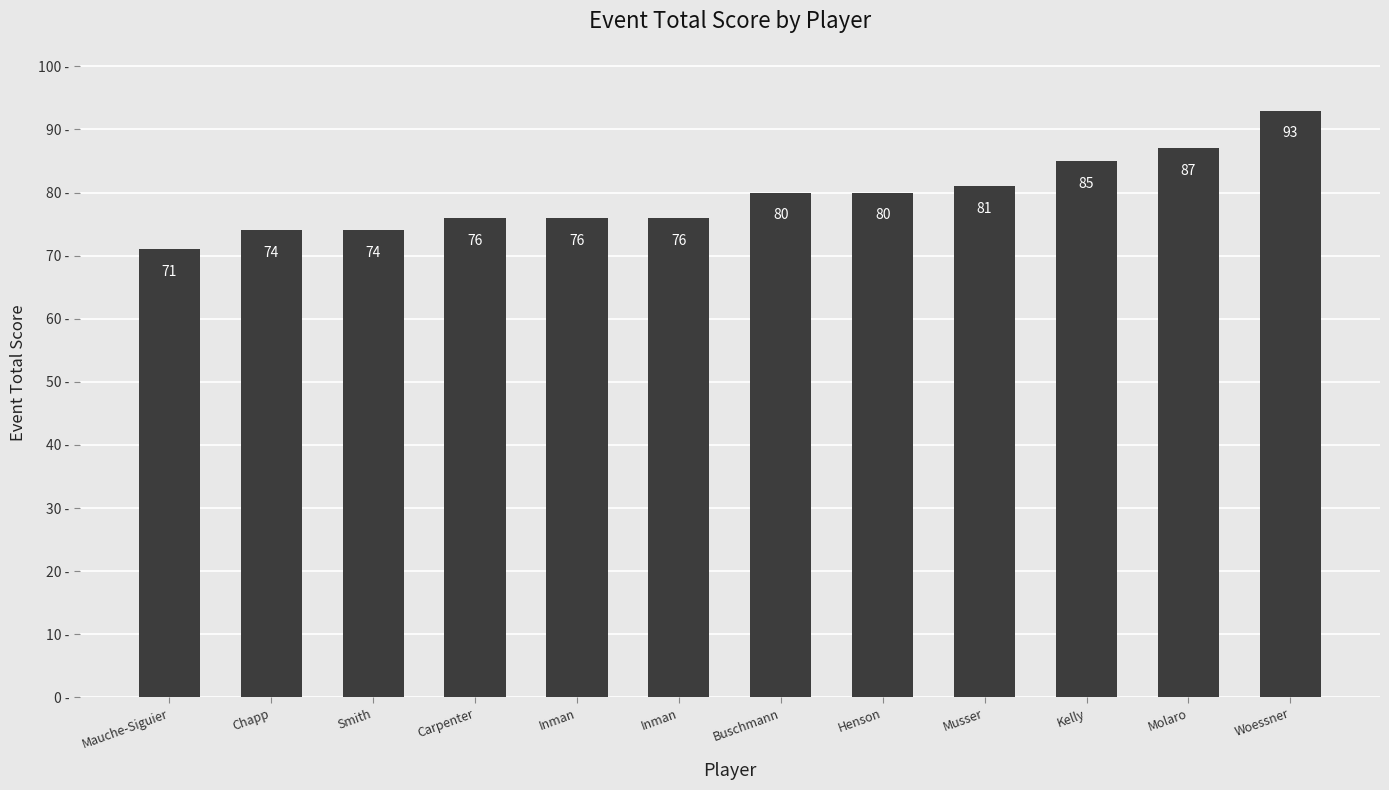

What is the label of the 6th bar from the right?

Buschmann